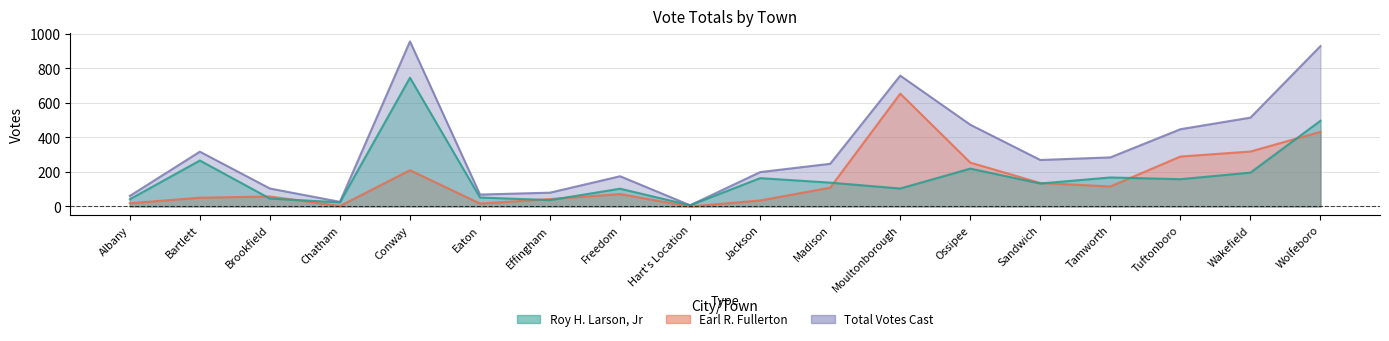

What value does the Total Votes Cast series have at Conway?

955